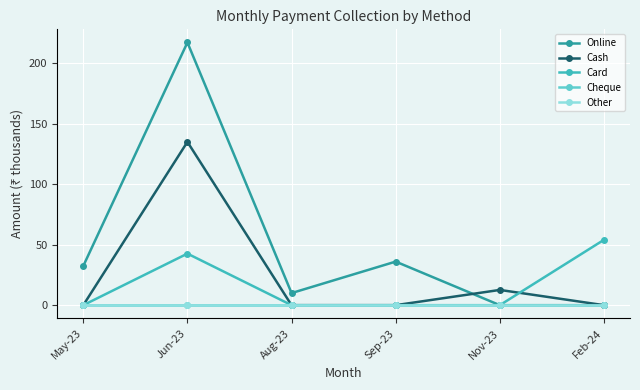

How many intersections are there between Cash and Online?

1